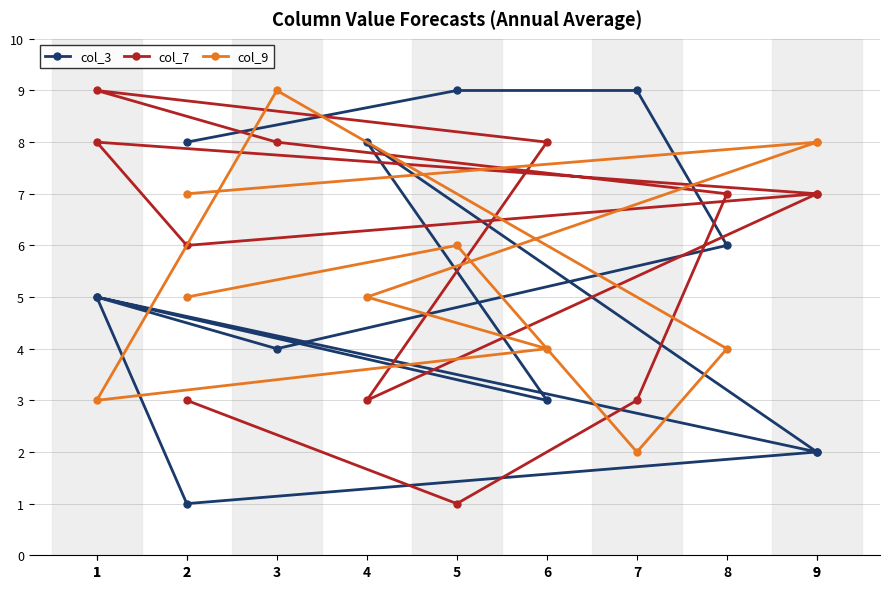

At 6, list the series in order from smallest to largest.

col_3, col_9, col_7